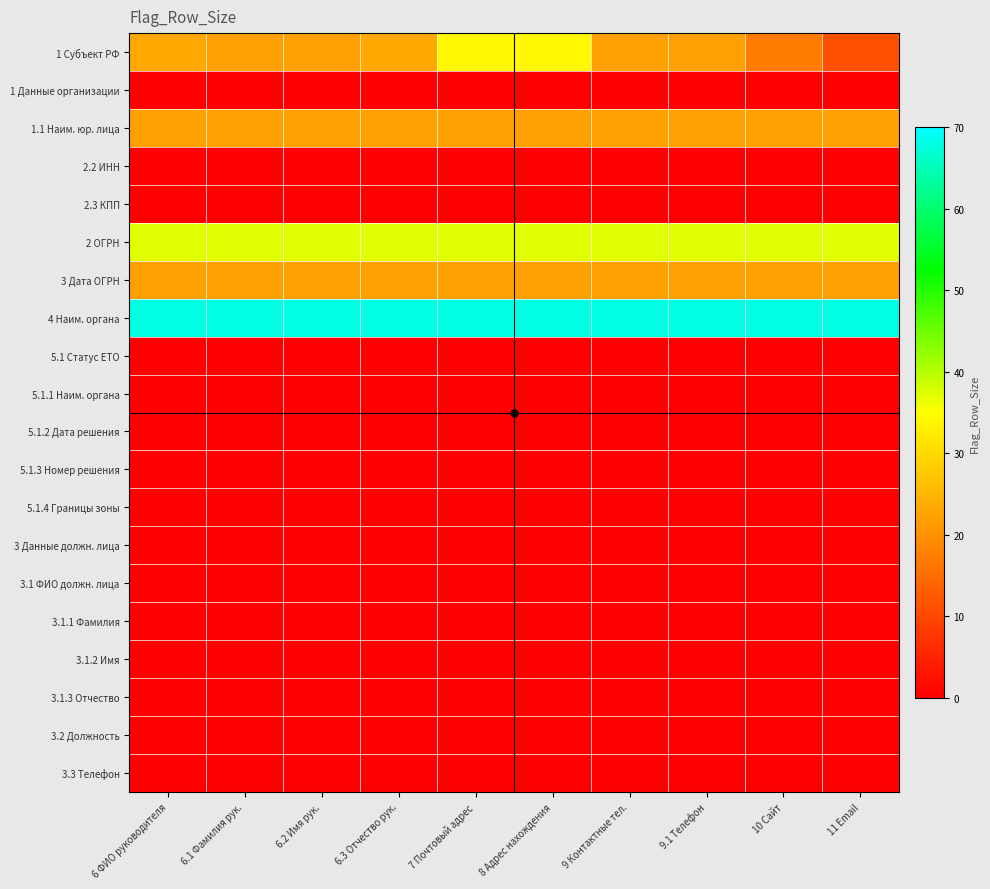

What is the total value across all series at 8 Адрес нахождения?

183